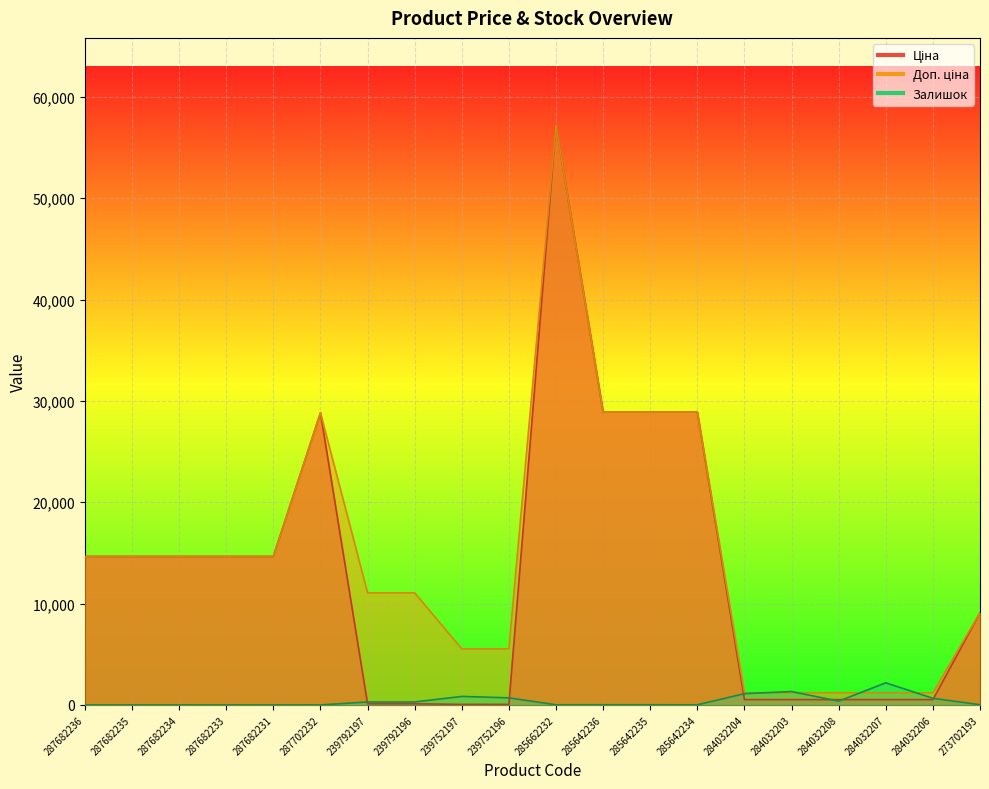

Where do Залишок and Доп. ціна first cross each other?

284032204 and 284032203